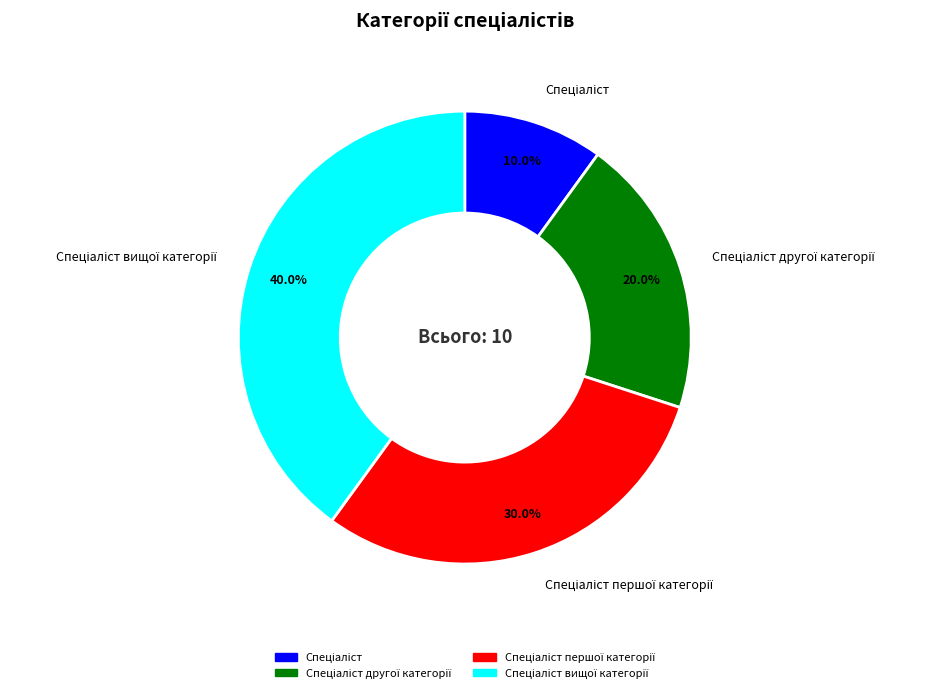

Is there any slice that represents more than half of the pie?

No